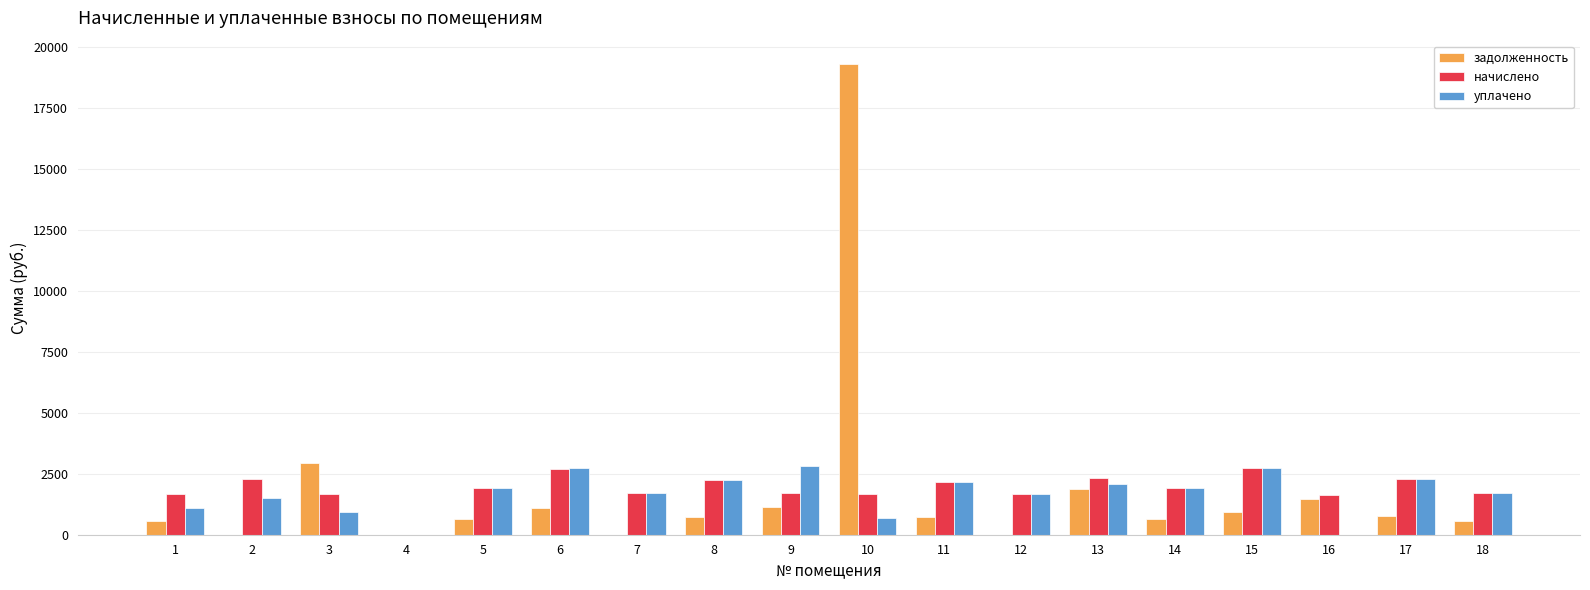

What is the total value across all series at 9?

5670.1